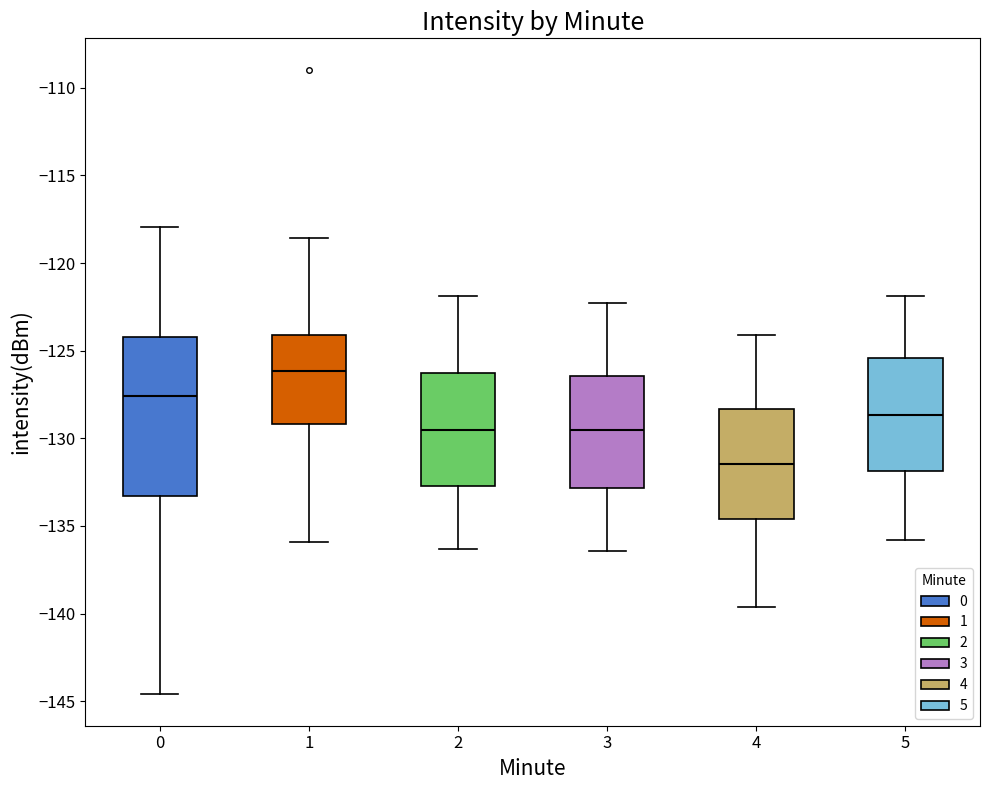

Where does the lower whisker of the box at x = 4 end on the y-axis? The values are not printed on the chart, so give them approximately, as read against the axis.

-139.5